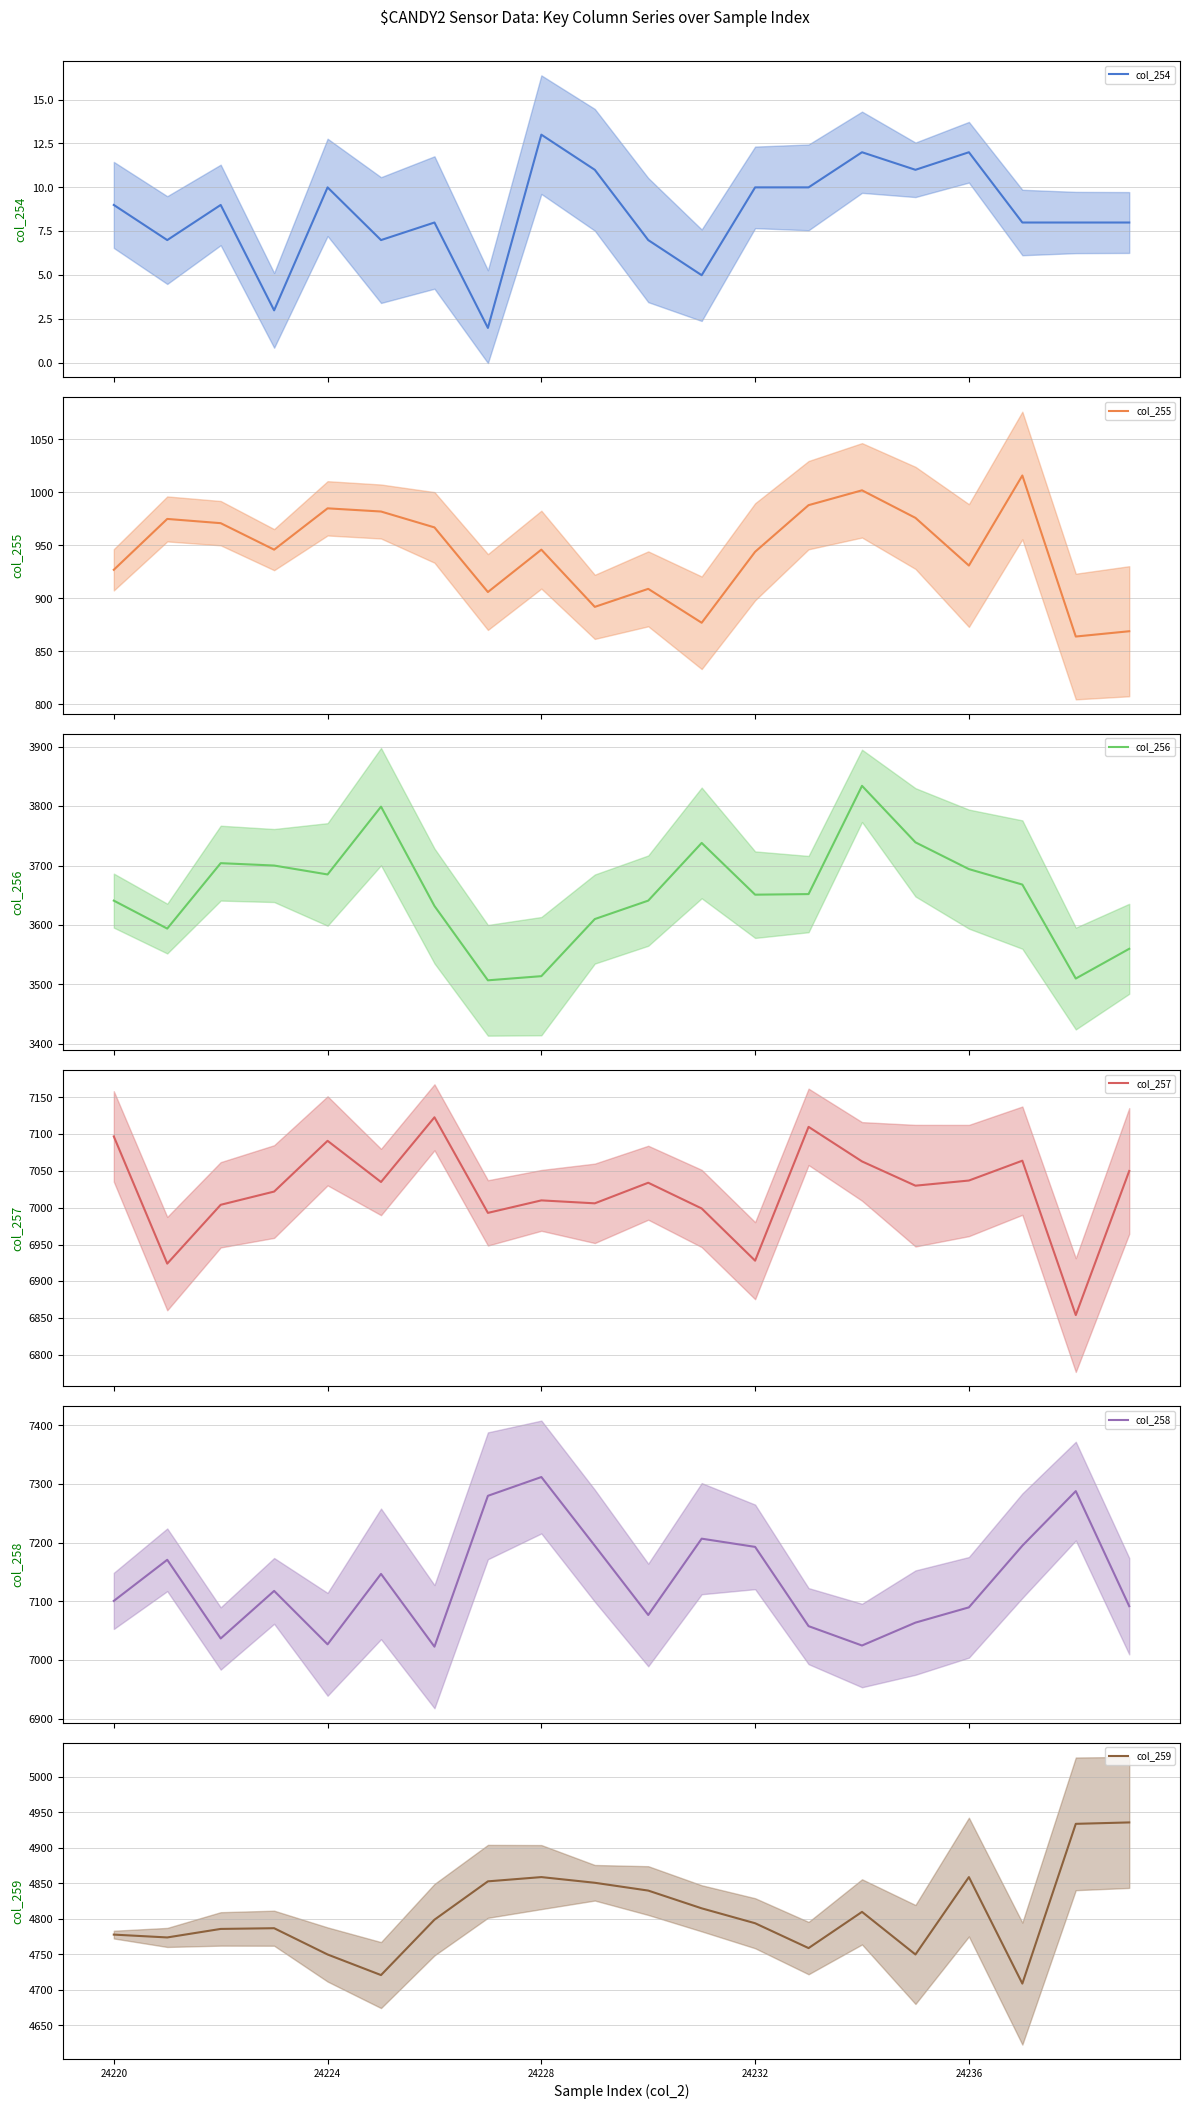

True or false: col_258 has a value of 3294 at 11.

False